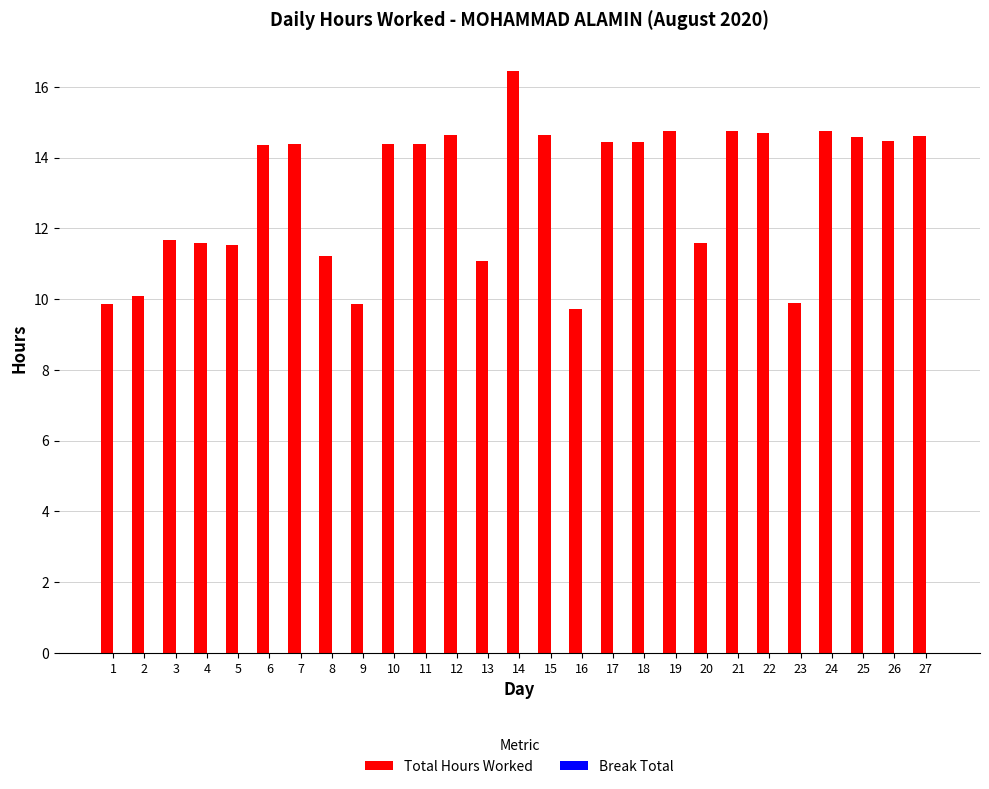

How many series are shown in this chart?

1